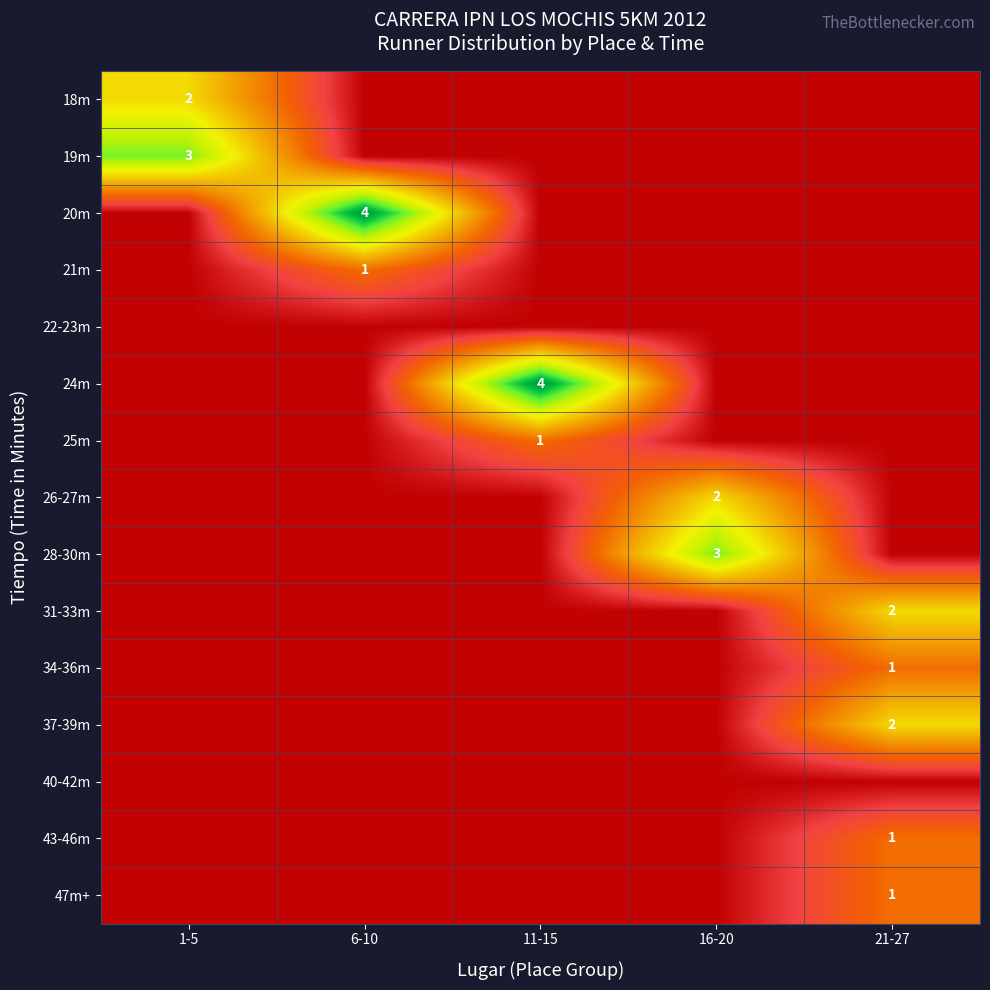

The value of 21m at 6-10 is 2. True or false?

False